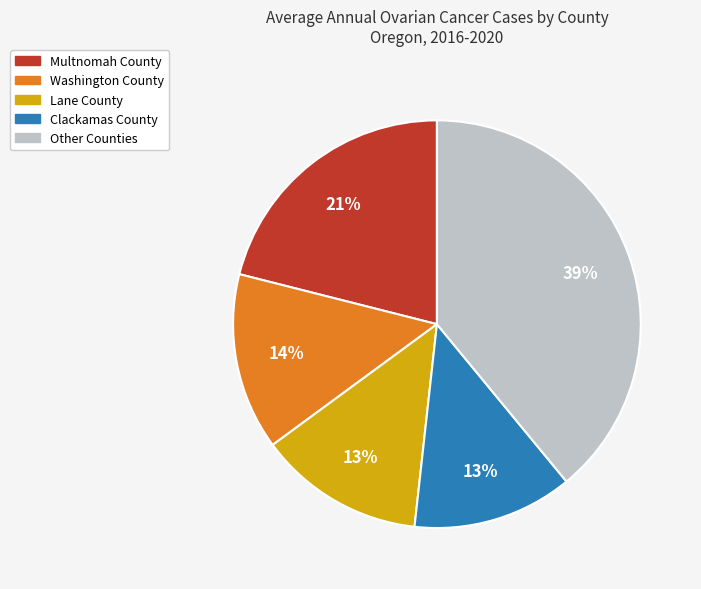

To the nearest percent, what is the average slice percentage?

20%